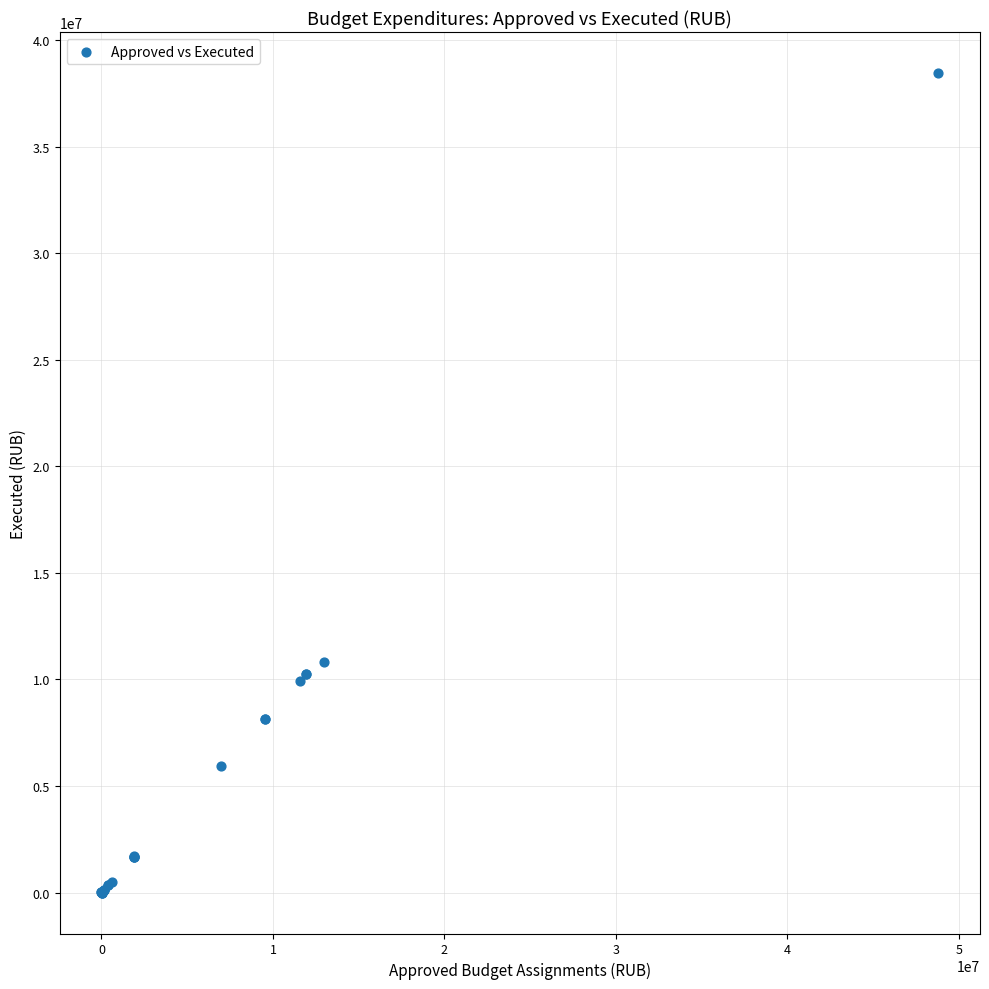

What Y value in the scatter plot is closest to 19229998?

10808897.2